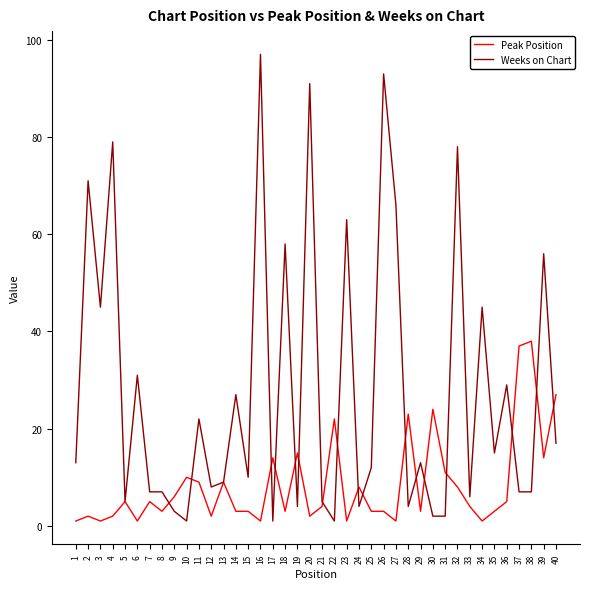

List the series in order of their peak value, highest first.

Weeks on Chart, Peak Position